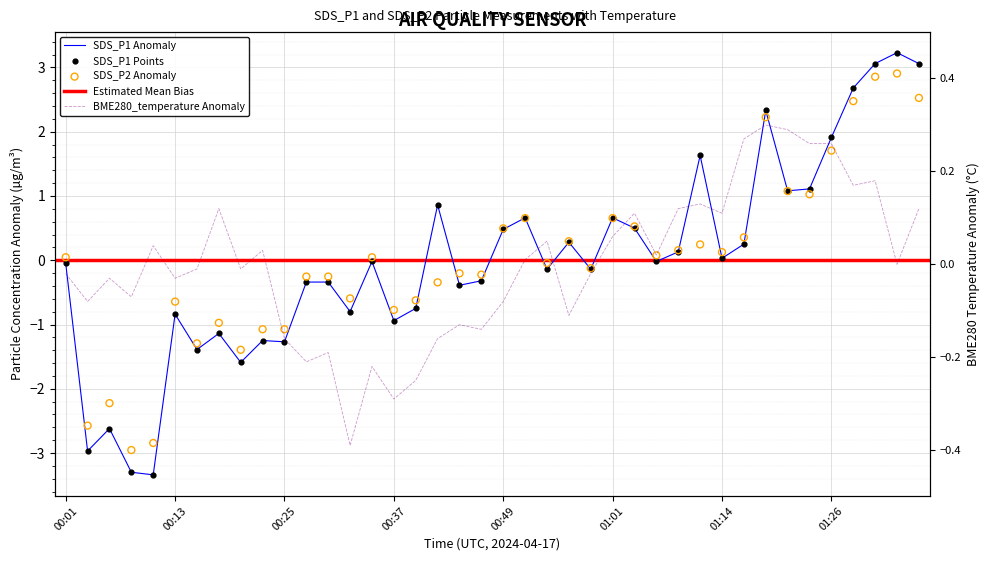

At how many categories does at least one series exceed -3?

40